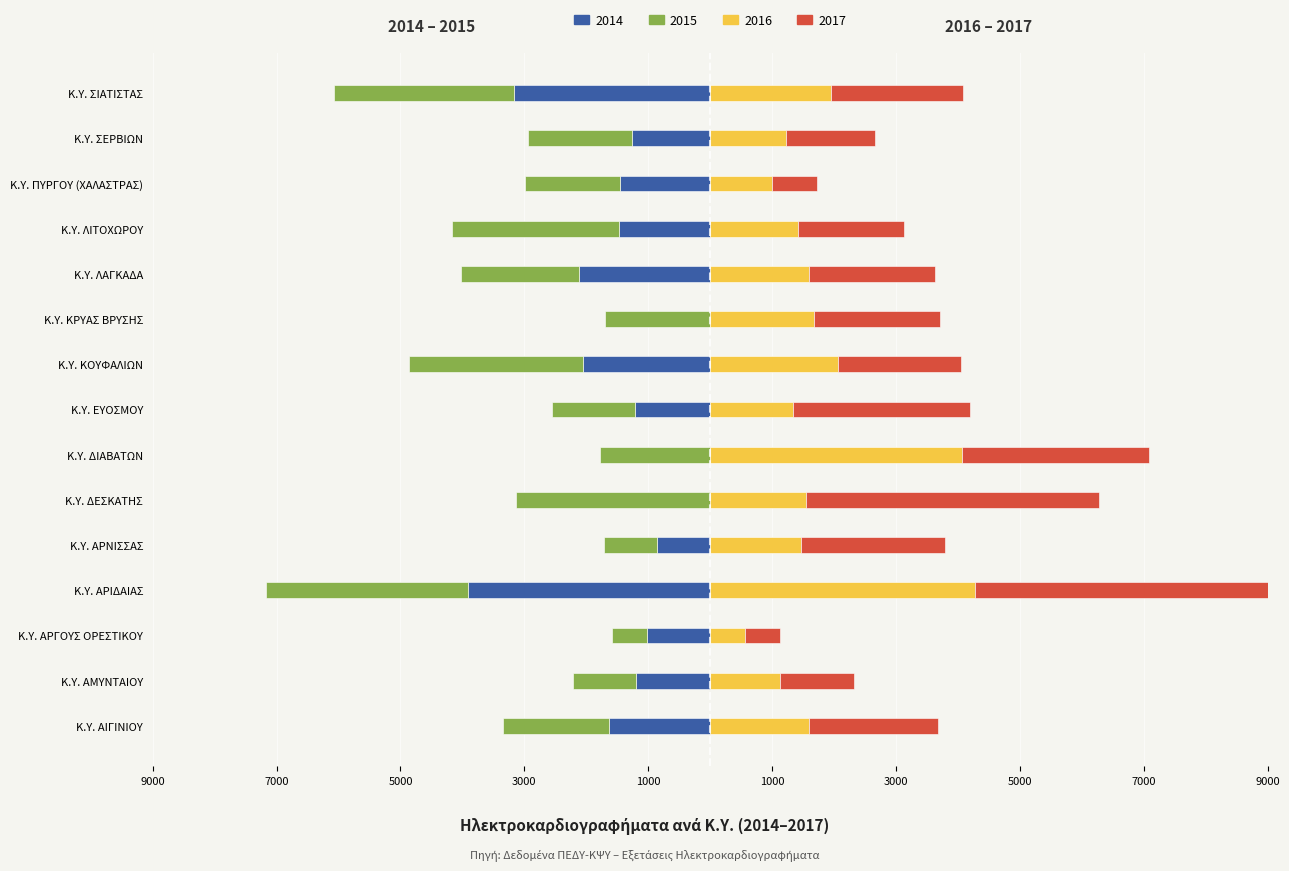

What position from the right is Κ.Υ. ΛΑΓΚΑΔΑ?

5